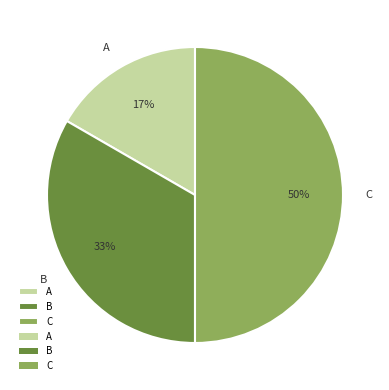

How many slices are in this pie chart?

3